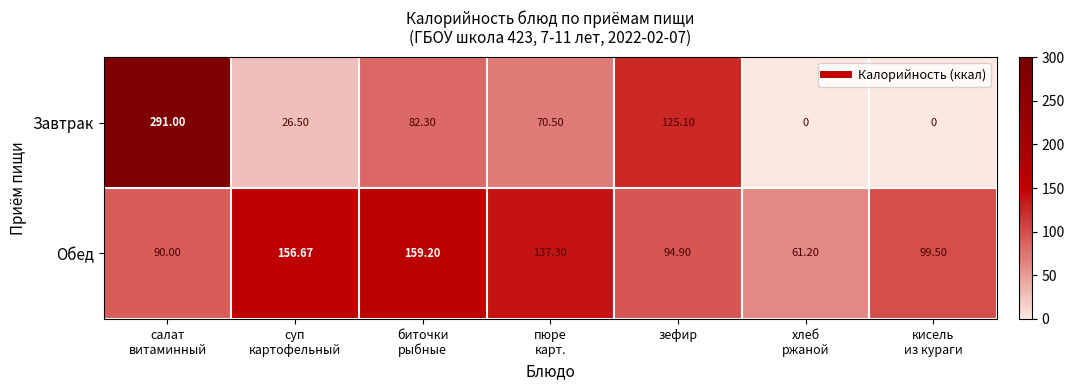

List the series in order of their peak value, highest first.

Завтрак, Обед